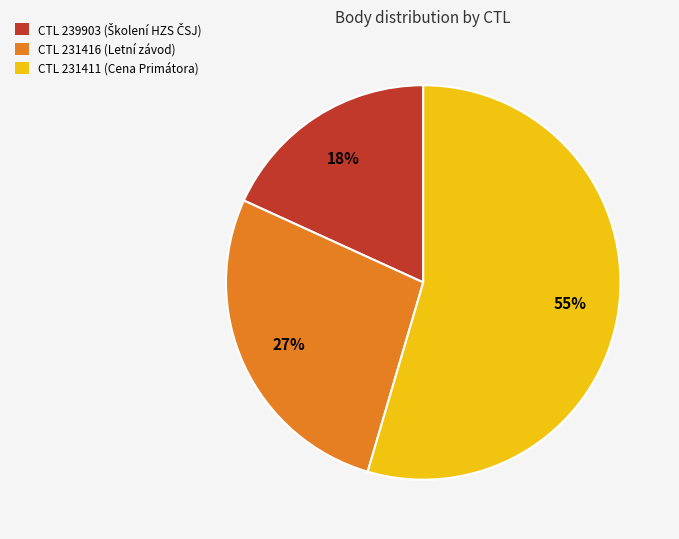

What is the majority slice?

CTL 231411 (Cena Primátora)